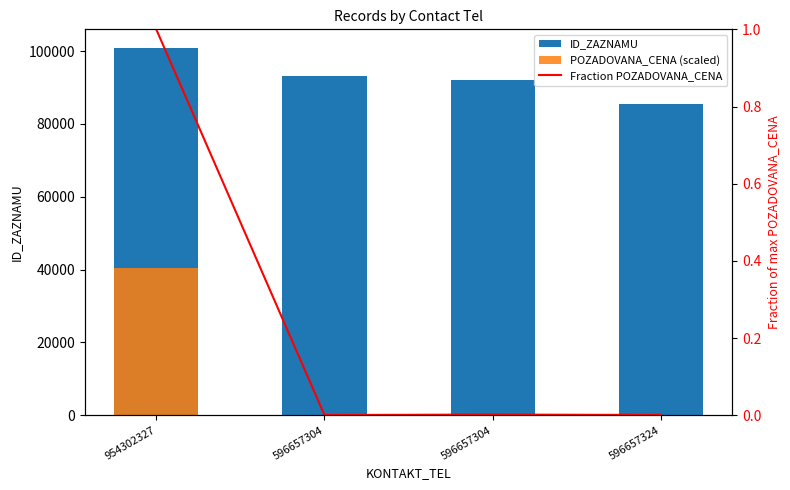

What is the difference between the maximum and second lowest values in the ID_ZAZNAMU series?

8852.0